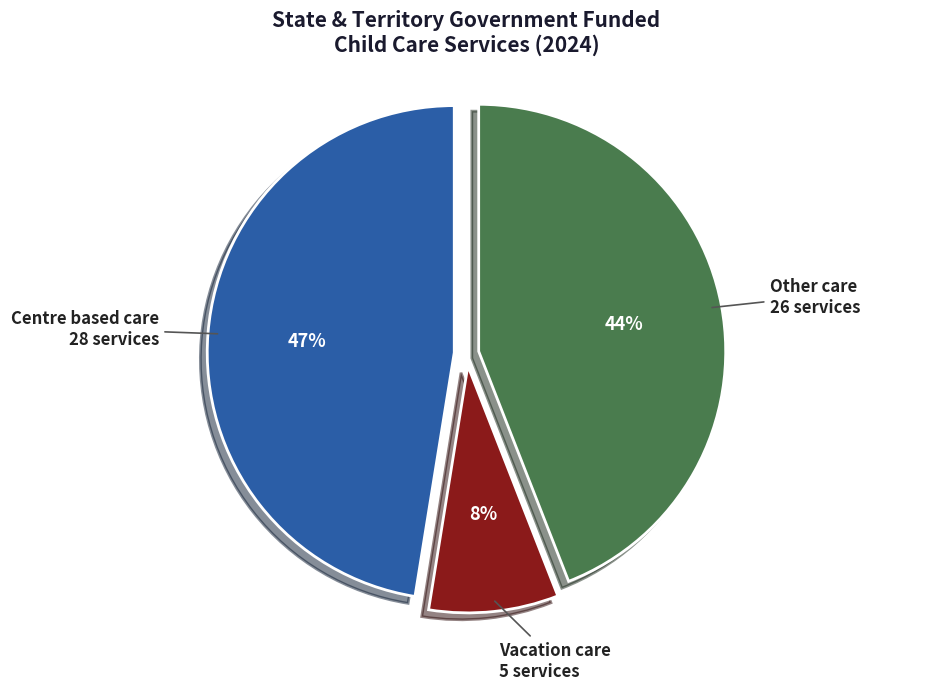

Between Vacation care and Centre based care, which is larger?

Centre based care